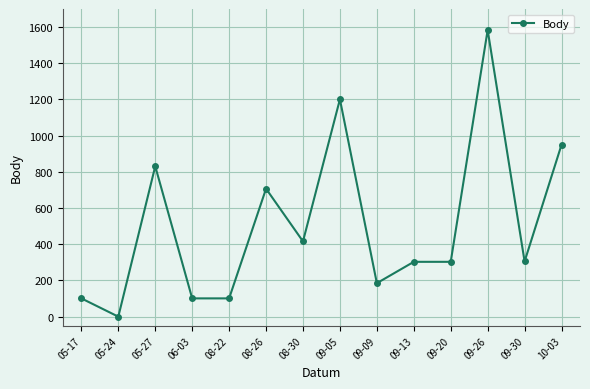

Where is the first local minimum?

05-24